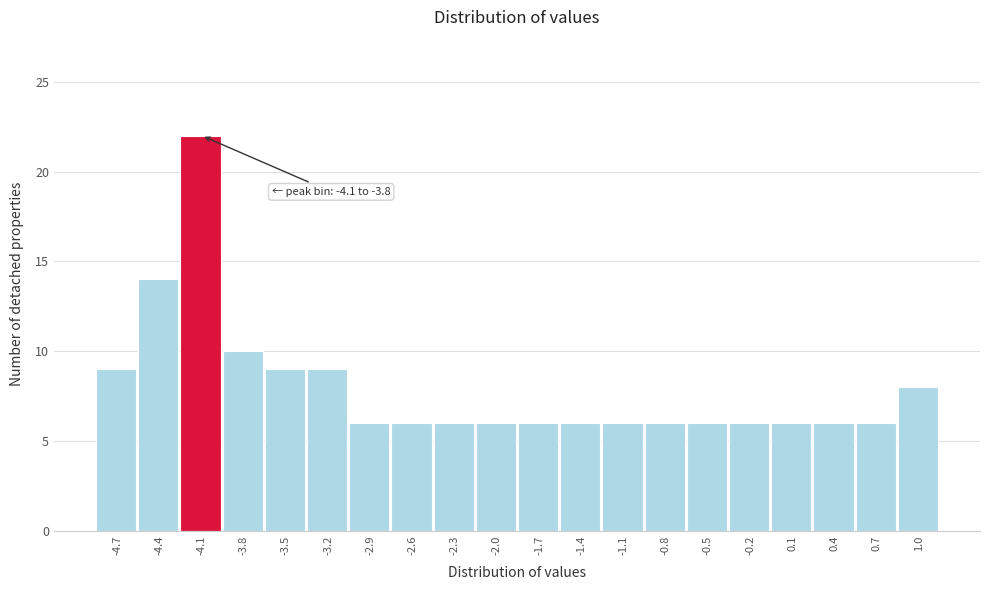

Reading right to left, list all the values displayed in this chart.

1.0=8	0.7=6	0.4=6	0.1=6	-0.2=6	-0.5=6	-0.8=6	-1.1=6	-1.4=6	-1.7=6	-2.0=6	-2.3=6	-2.6=6	-2.9=6	-3.2=9	-3.5=9	-3.8=10	-4.1=22	-4.4=14	-4.7=9